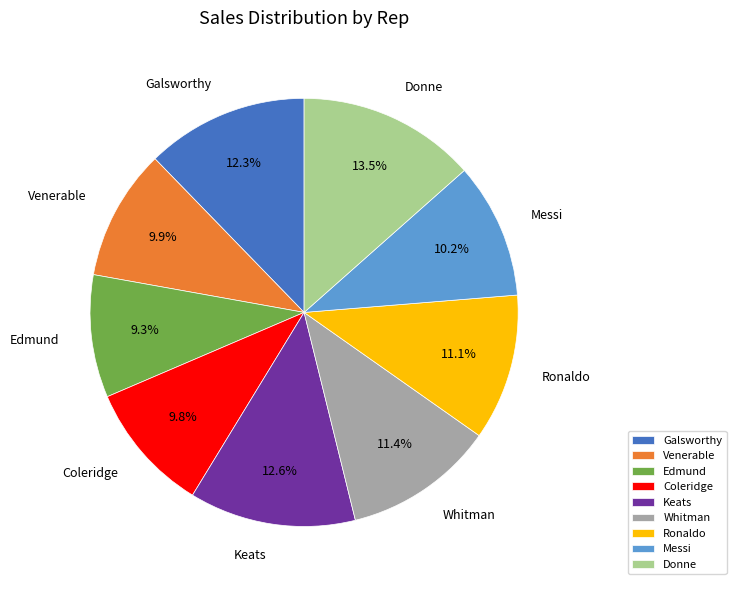

Which category has the smallest portion of the pie?

Edmund